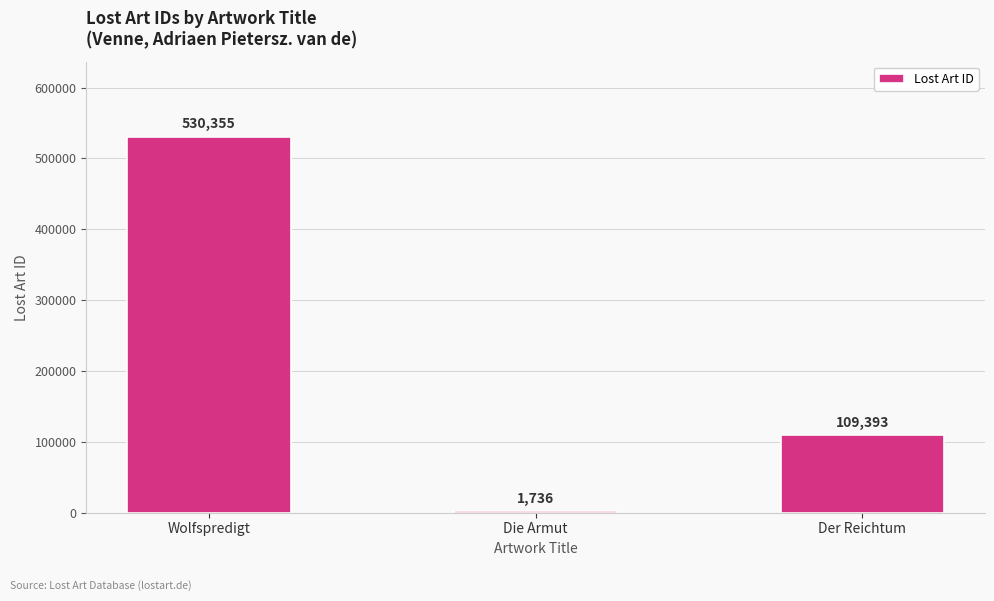

True or false: the data shows 170663 at Der Reichtum.

False